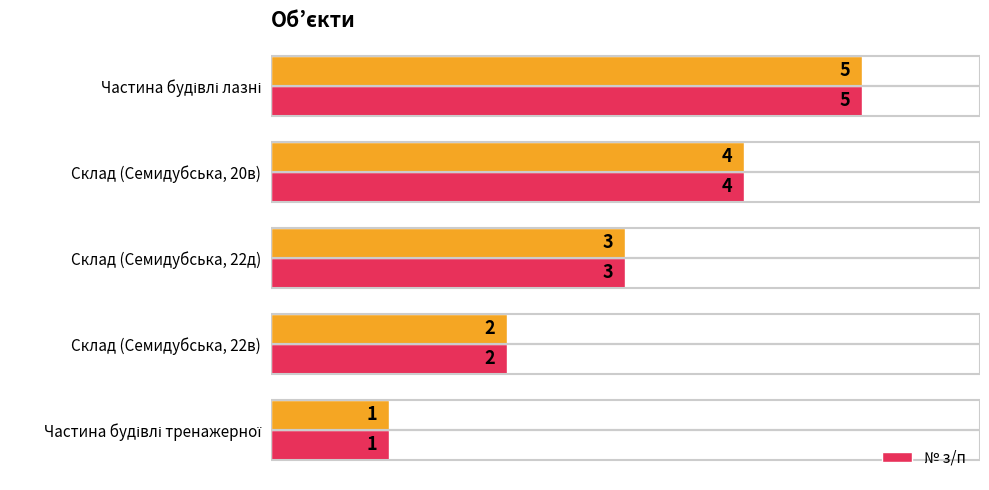

What is the maximum value for № з/п?

5